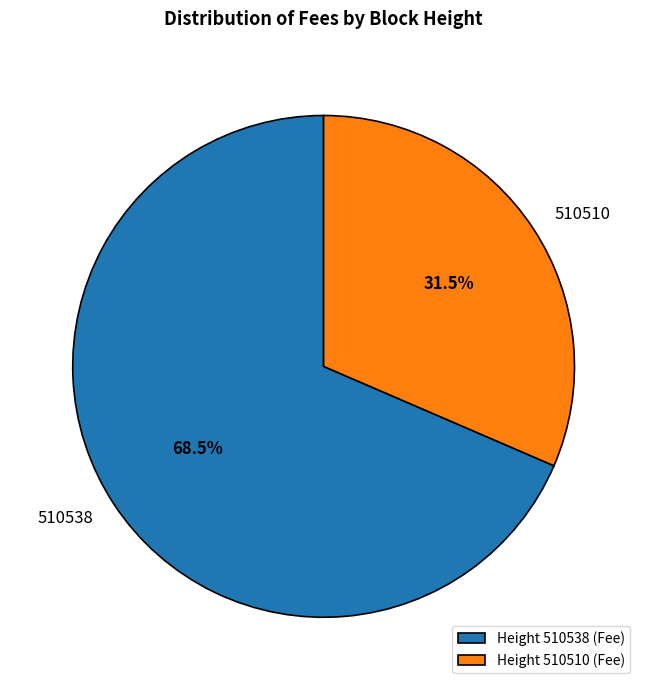

Which has a higher value, 510538 or 510510?

510538